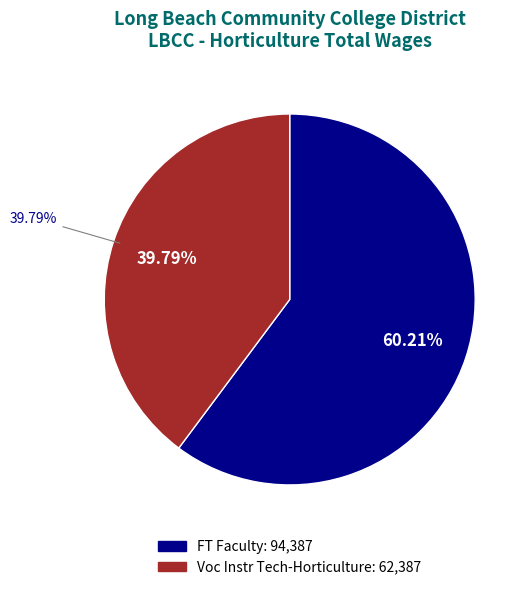

To the nearest percent, what percentage of the pie is FT Faculty?

60%